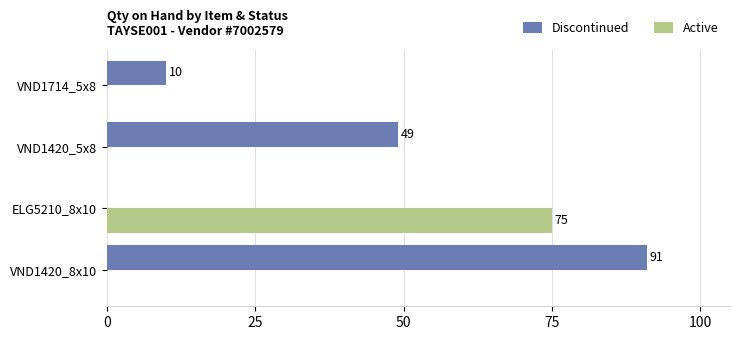

What is the sum of the Discontinued values at VND1420_5x8 and VND1714_5x8?

59